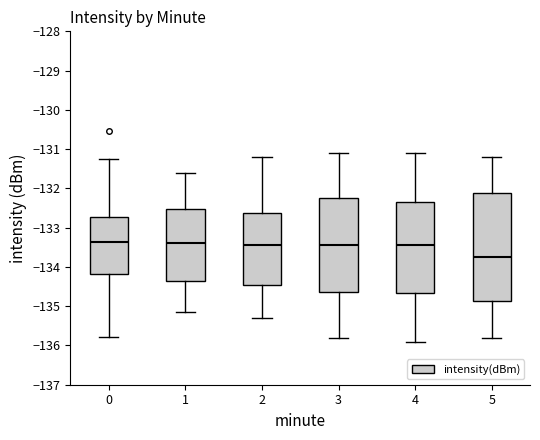

Which box is the tallest, from its lower edge to its upper edge?

5